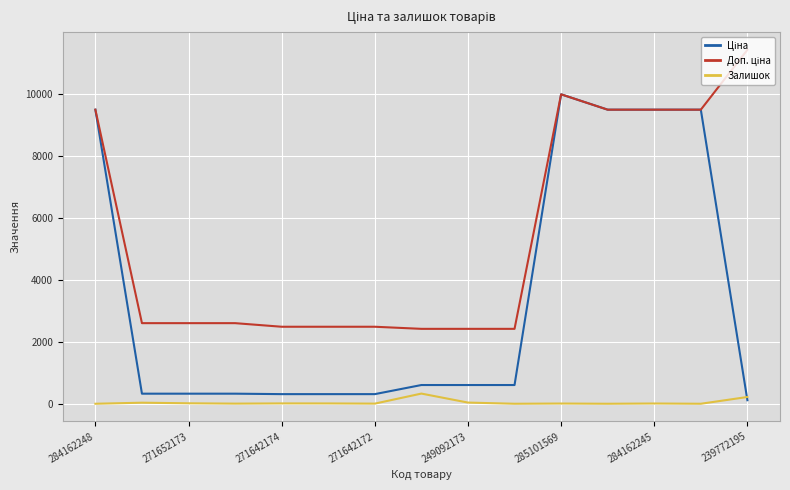

What is the maximum value shown in the chart?

11410.0